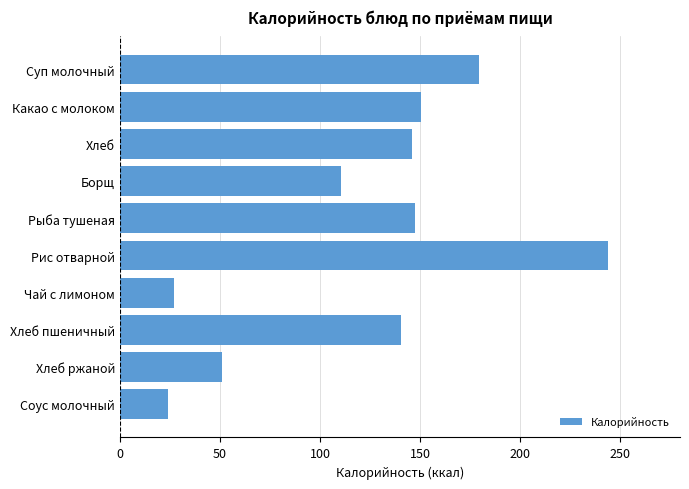

Between Чай с лимоном and Какао с молоком, which is larger?

Какао с молоком